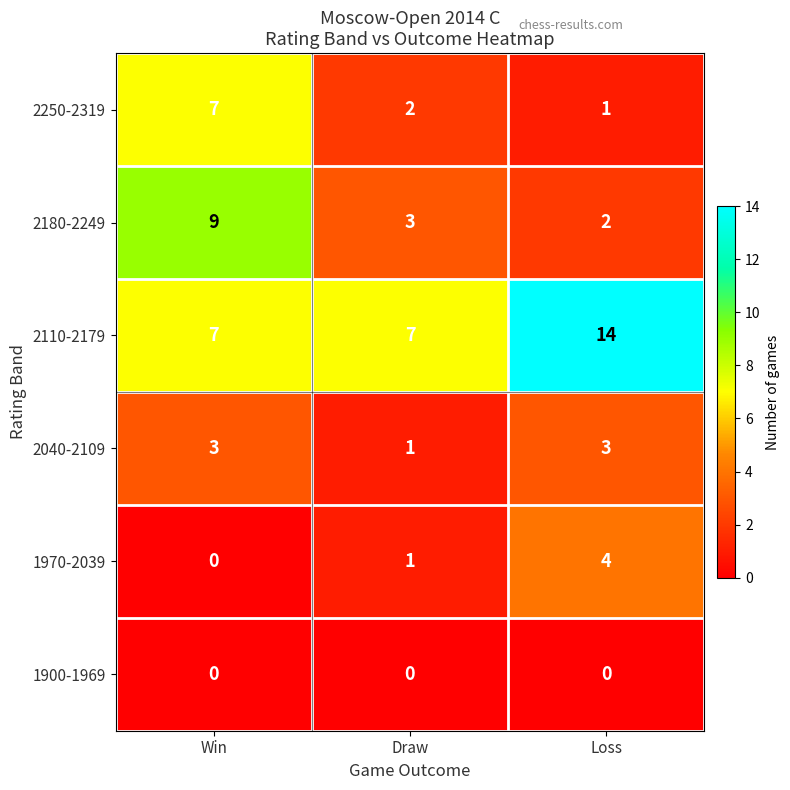

True or false: 2040-2109 has a value of 1 at Draw.

True